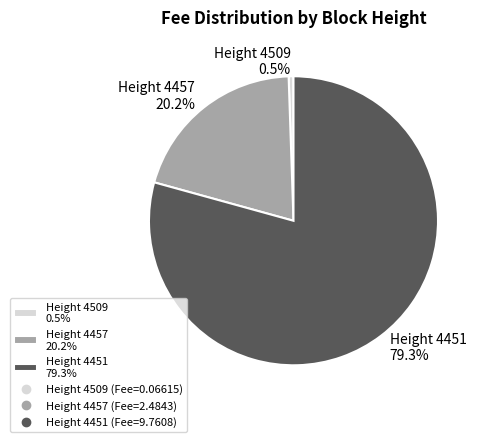

Is there a majority slice in this chart?

Yes